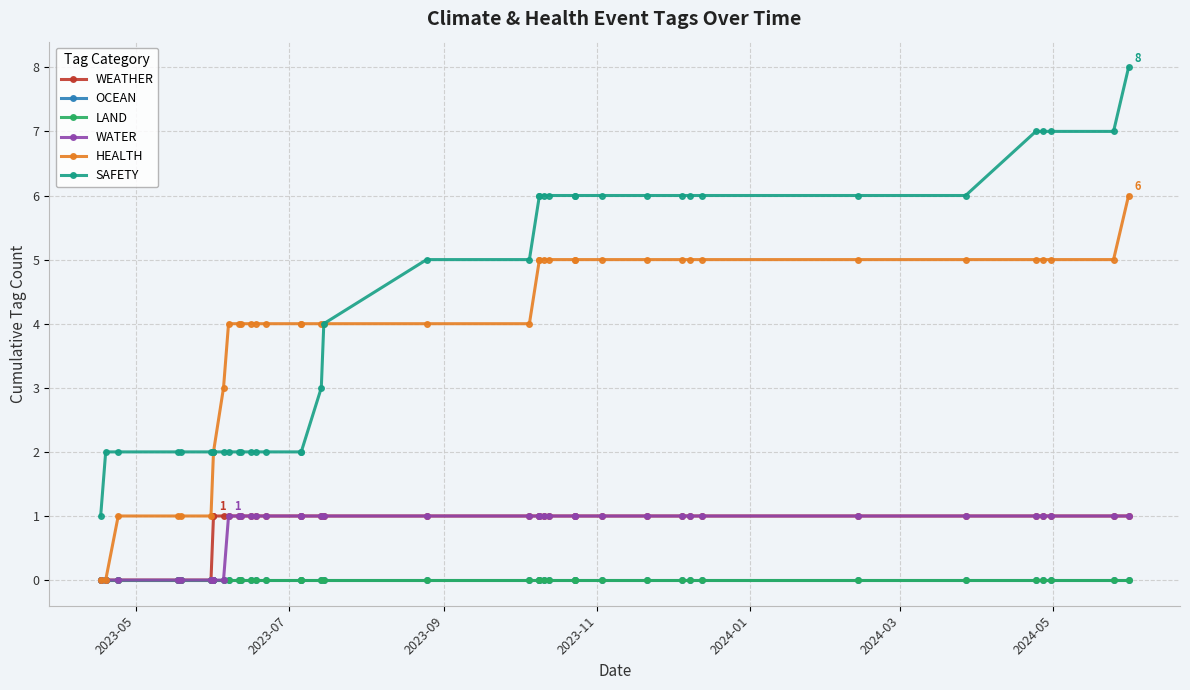

How many lines are shown in the chart?

6